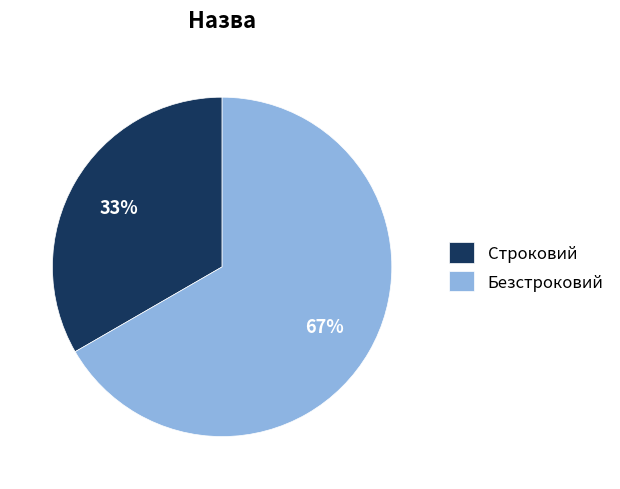

To the nearest percent, what percentage of the pie is Безстроковий?

67%